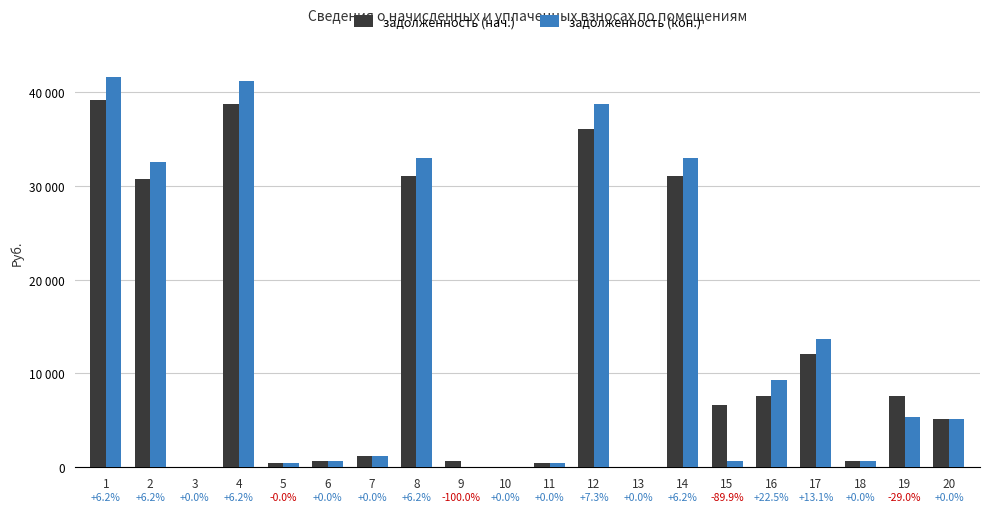

What are all the series names shown in the legend?

задолженность (нач.), задолженность (кон.)